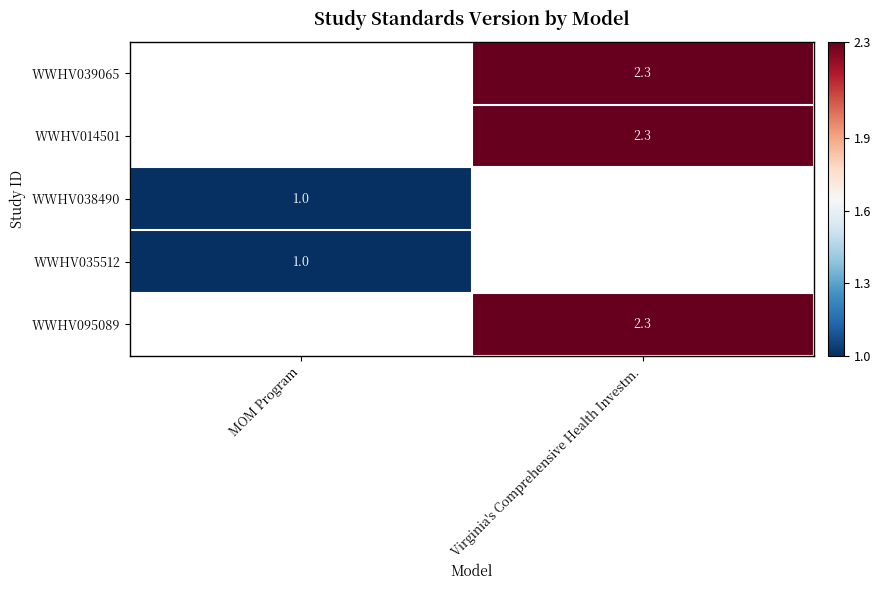

How many series are shown in this chart?

5